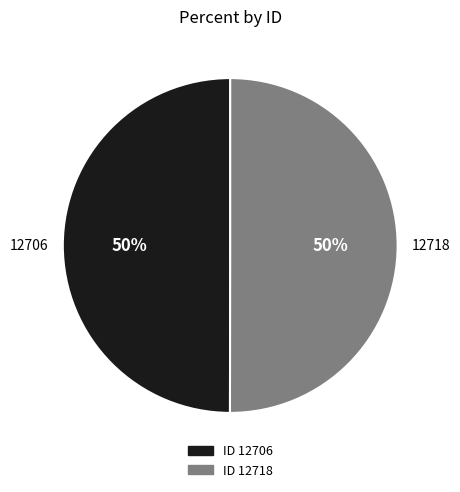

To the nearest percent, what is the average slice percentage?

50%